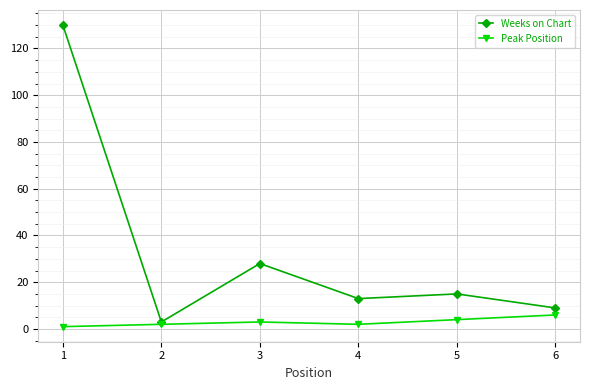

Which series has the largest range (max minus min)?

Weeks on Chart